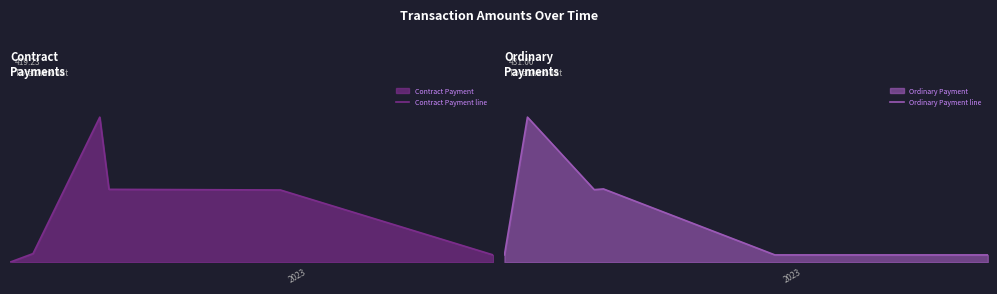

How many lines are shown in the chart?

2